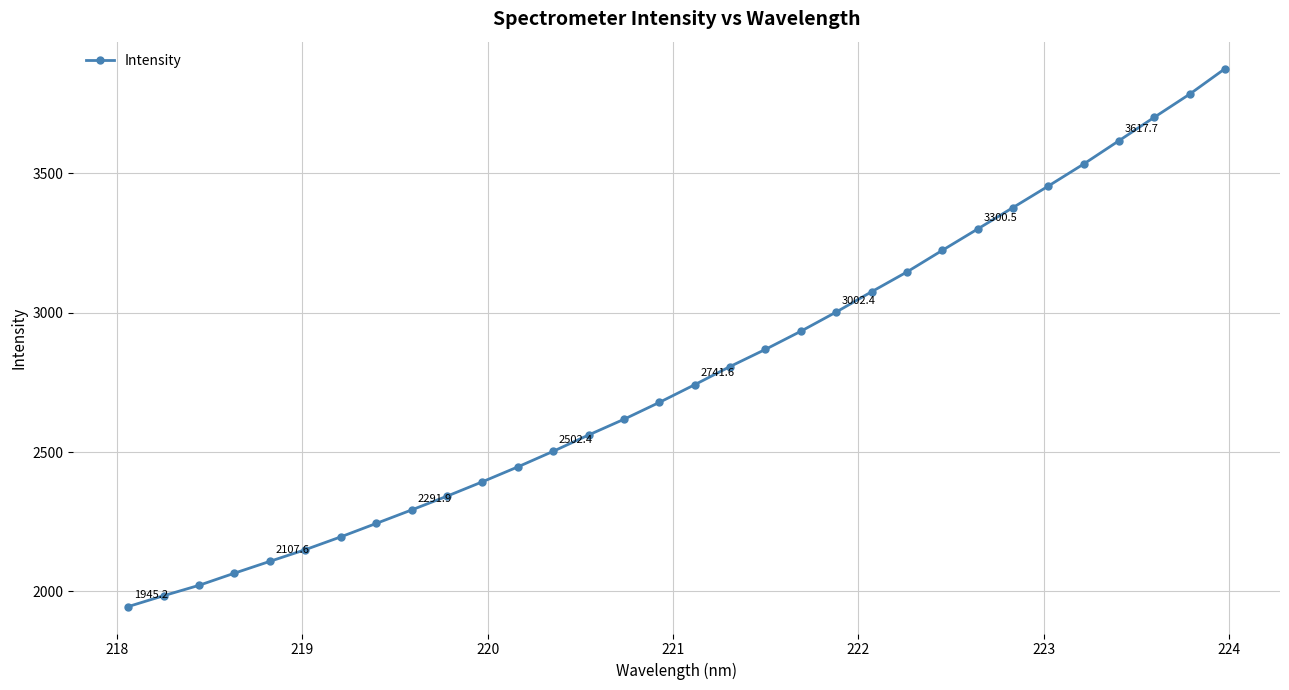

What is the value of the 24th point from the left?

3223.8